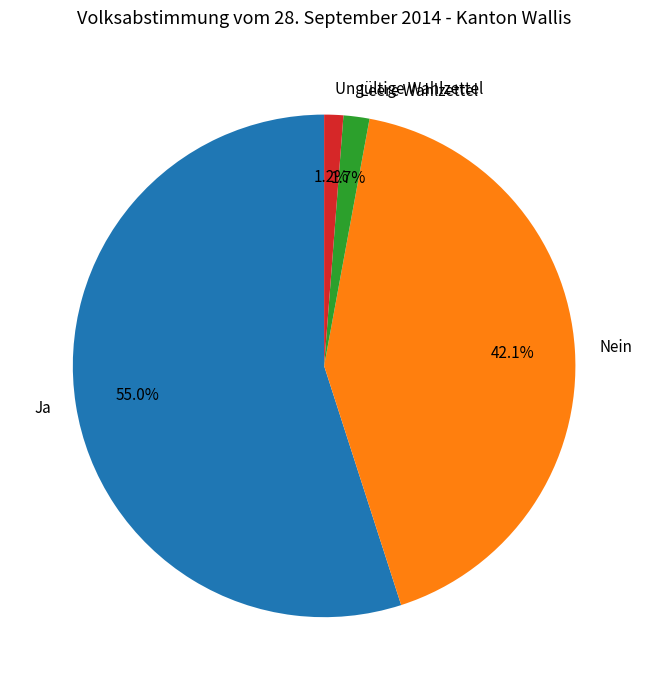

Does any single category account for the majority?

Yes